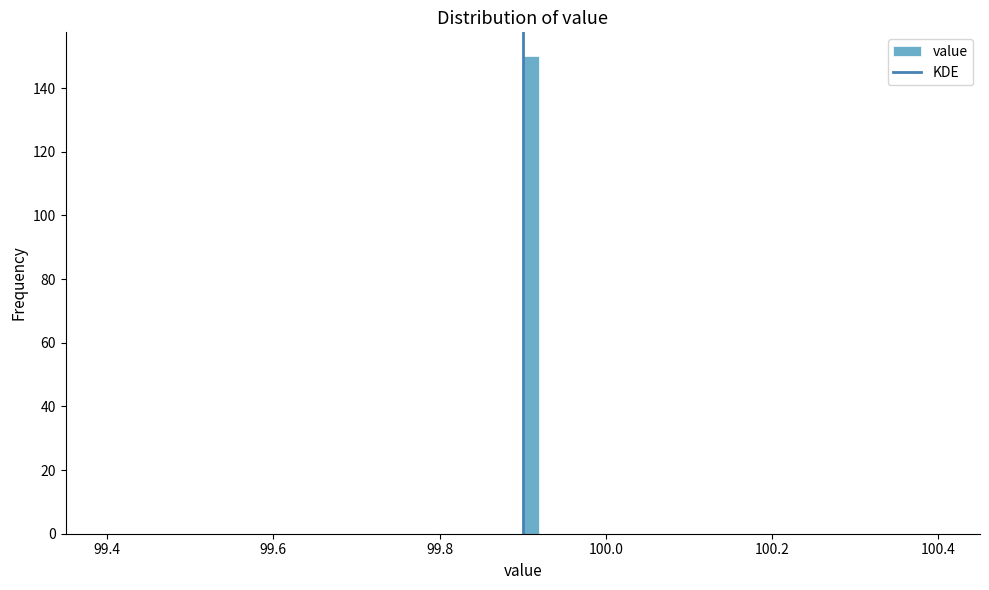

Around what value on the x-axis is the tallest bar? Give the approximate position of its centre, as read against the axis.

99.92